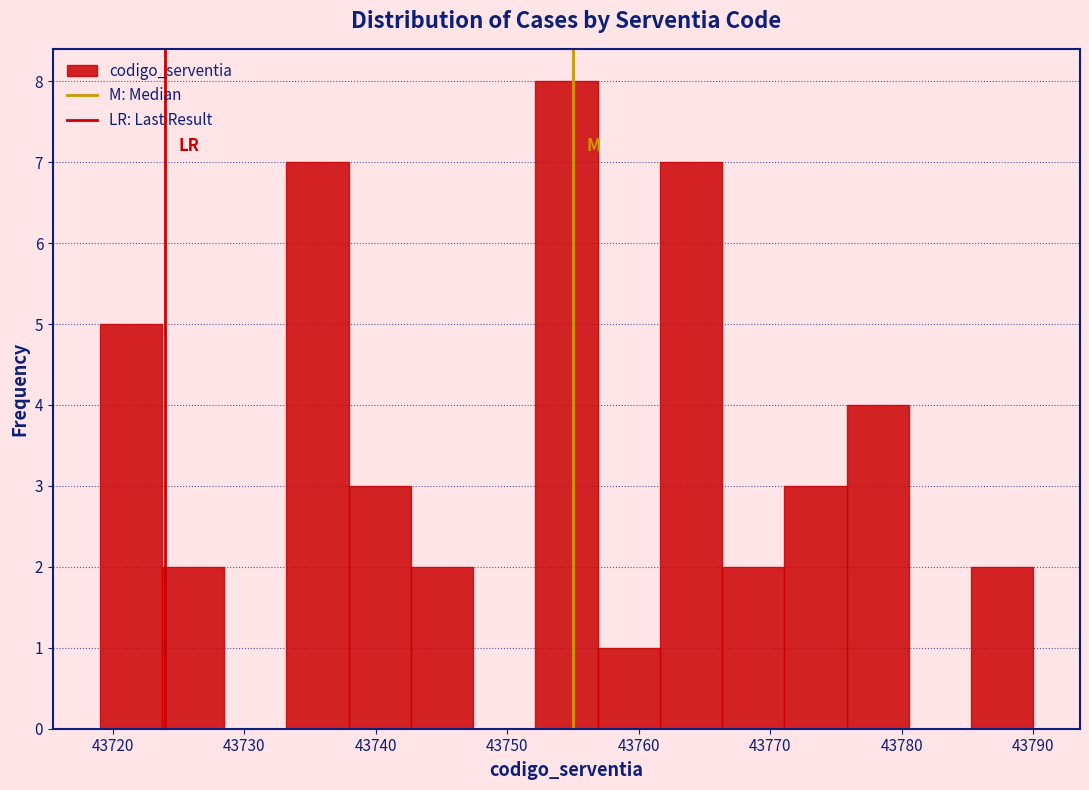

Reading left to right, list every bar in this chart as the range it spans on the x-axis followed by its height. Neither the bar edges nor the heights are printed on the chart, so give them approximately, as read against the axes.

43719 to 43724: 5
43724 to 43728: 2
43728 to 43733: 0
43733 to 43738: 7
43738 to 43743: 3
43743 to 43747: 2
43747 to 43752: 0
43752 to 43757: 8
43757 to 43762: 1
43762 to 43766: 7
43766 to 43771: 2
43771 to 43776: 3
43776 to 43781: 4
43781 to 43785: 0
43785 to 43790: 2